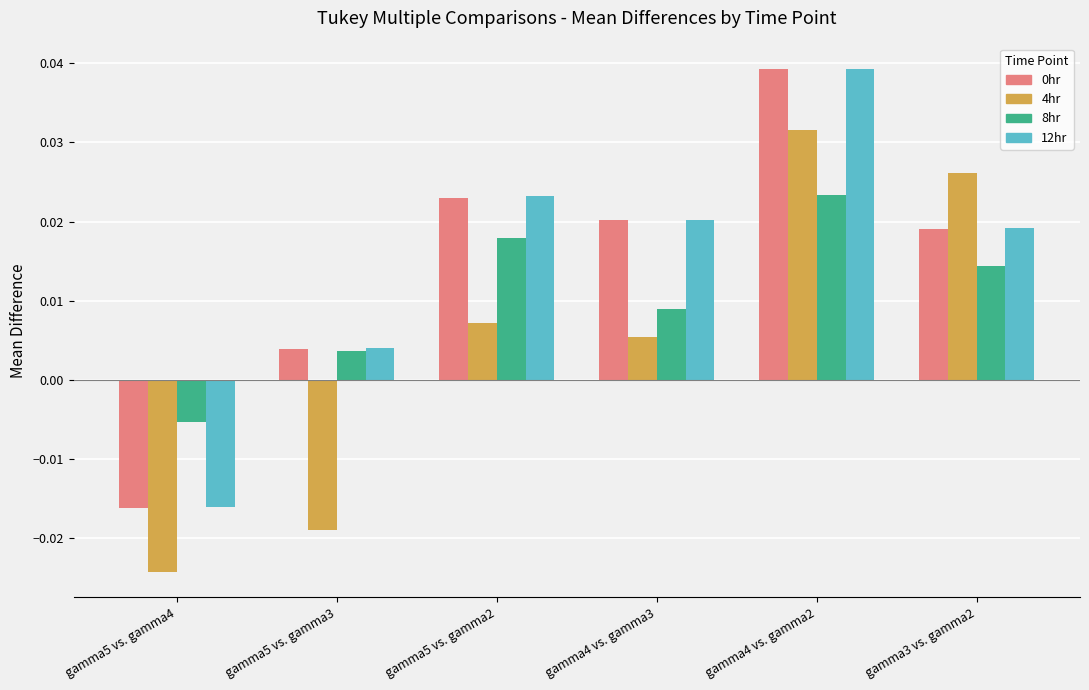

Which series changed the most between gamma4 vs. gamma2 and gamma3 vs. gamma2?

12hr